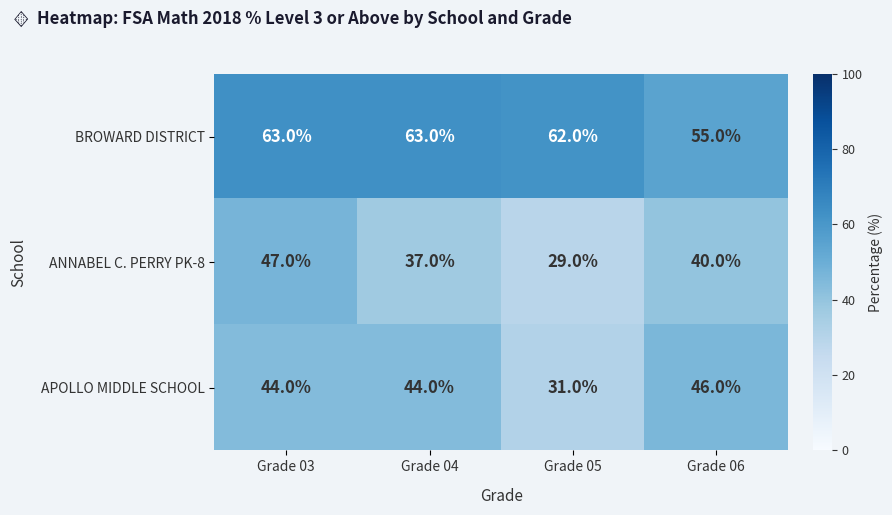

The value of ANNABEL C. PERRY PK-8 at Grade 04 is 37. True or false?

True